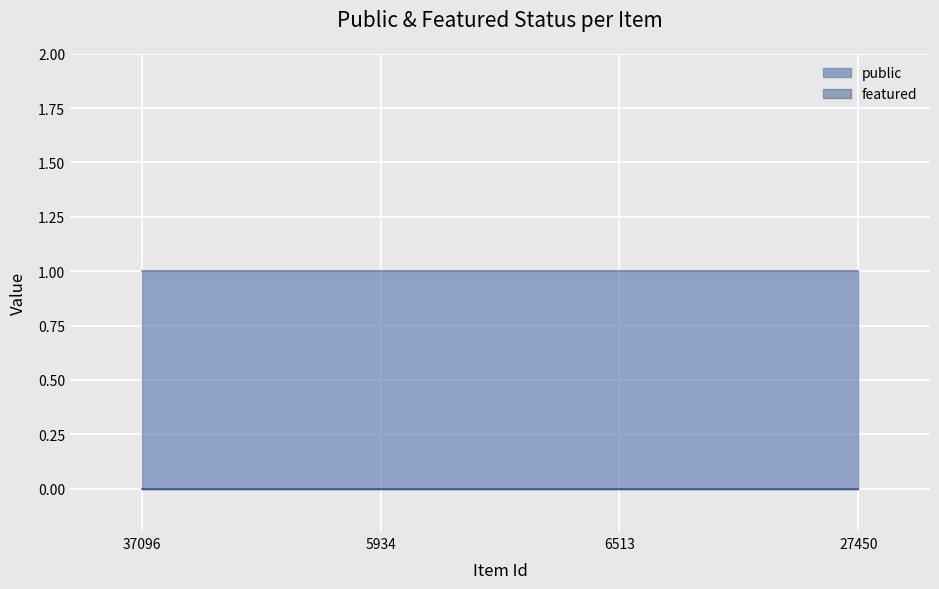

Between 27450 and 6513, which is larger?

27450